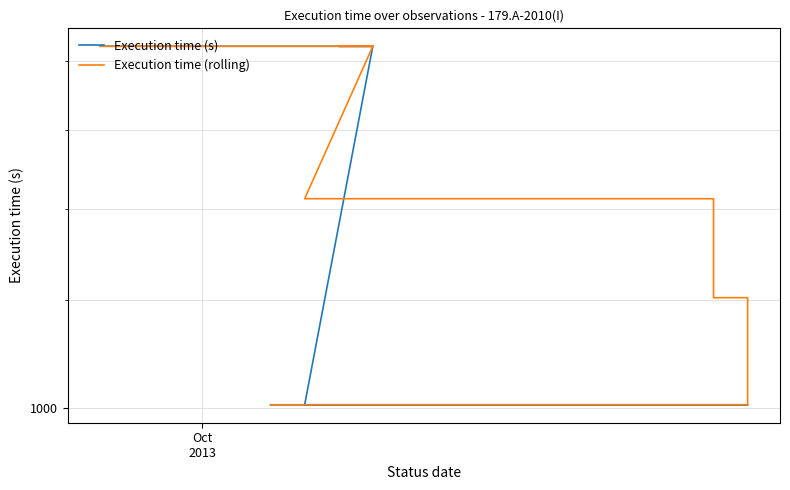

How many distinct data groups are displayed?

2